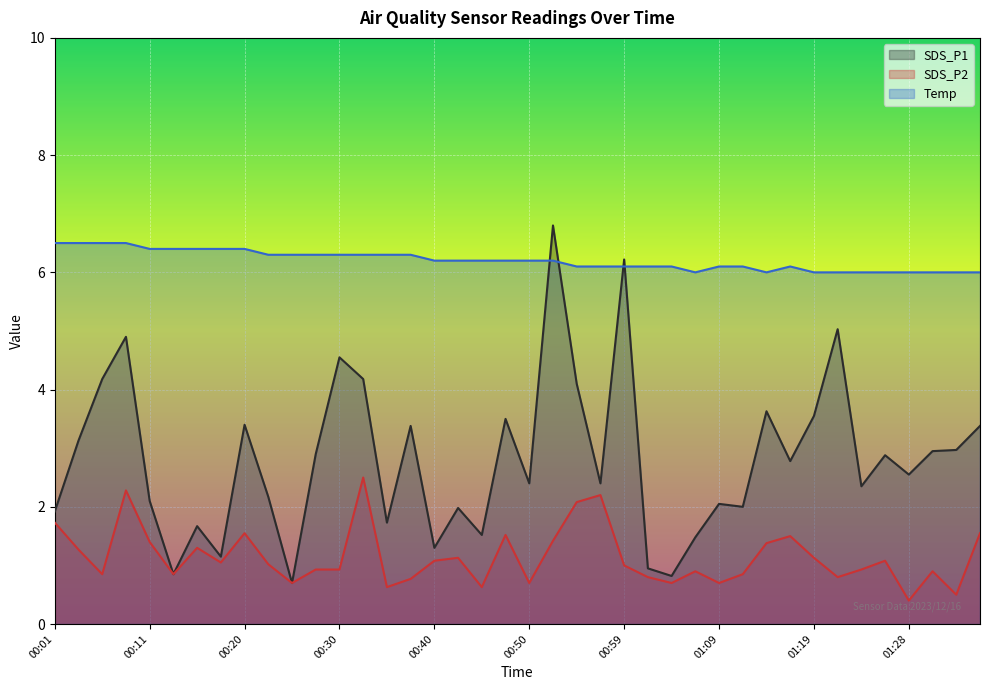

What are all the series names shown in the legend?

SDS_P1, SDS_P2, Temp